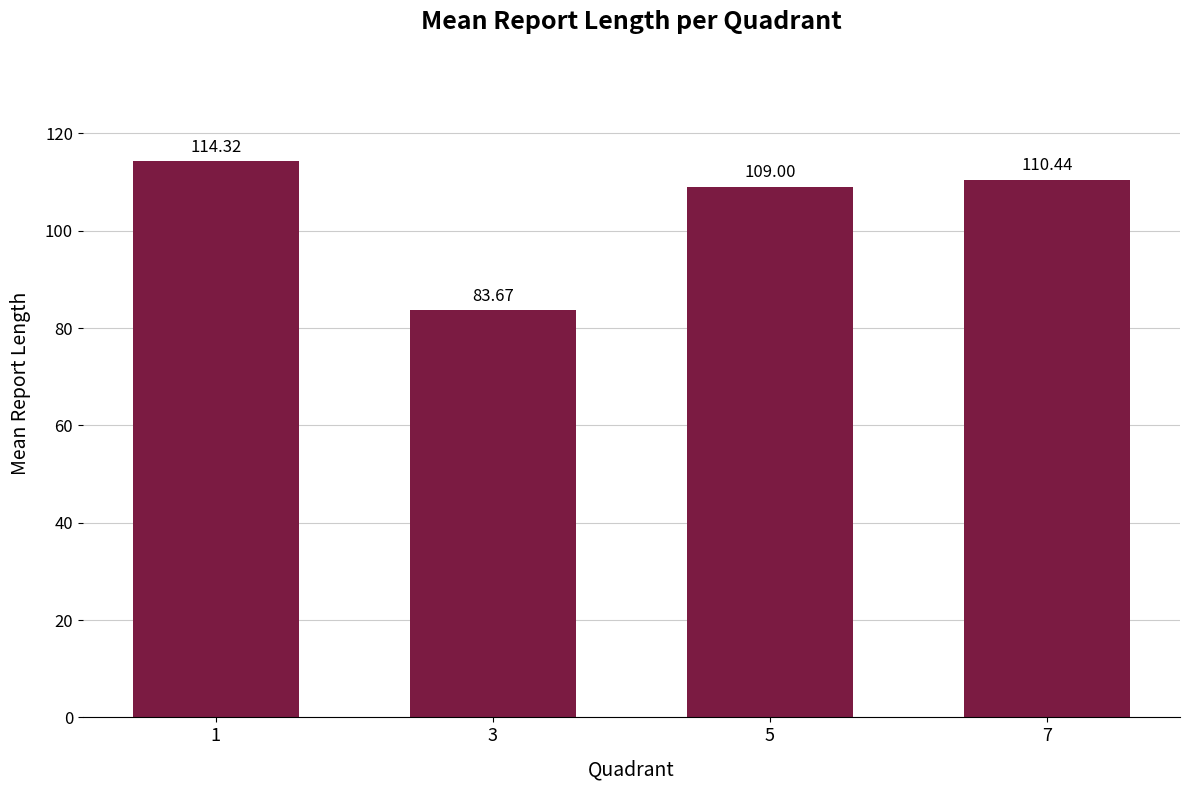

List the labels in order of value, smallest first.

3, 5, 7, 1